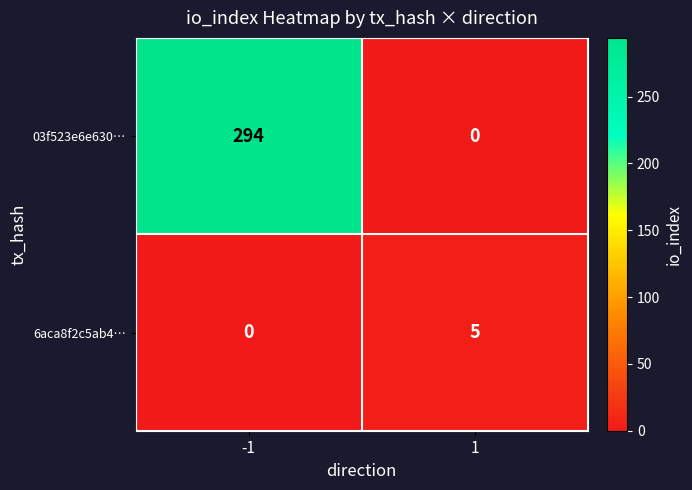

What is the difference between the 6aca8f2c5ab4… values at 1 and -1?

5